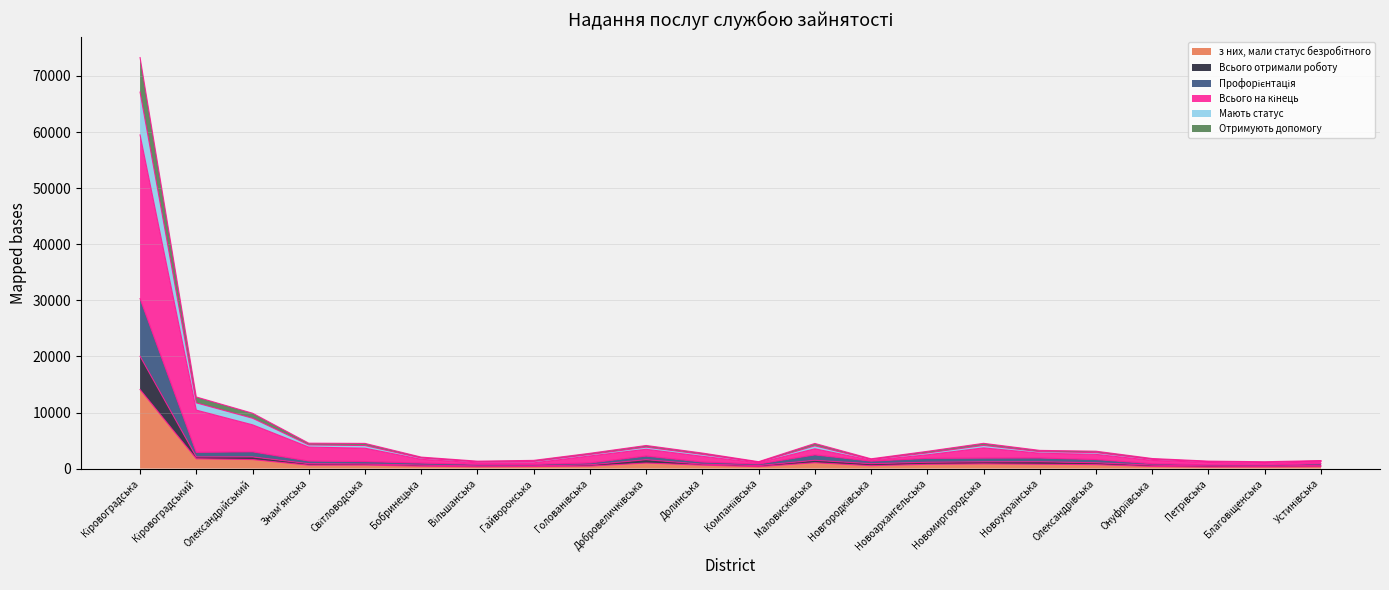

What is the maximum value shown in the chart?

73280